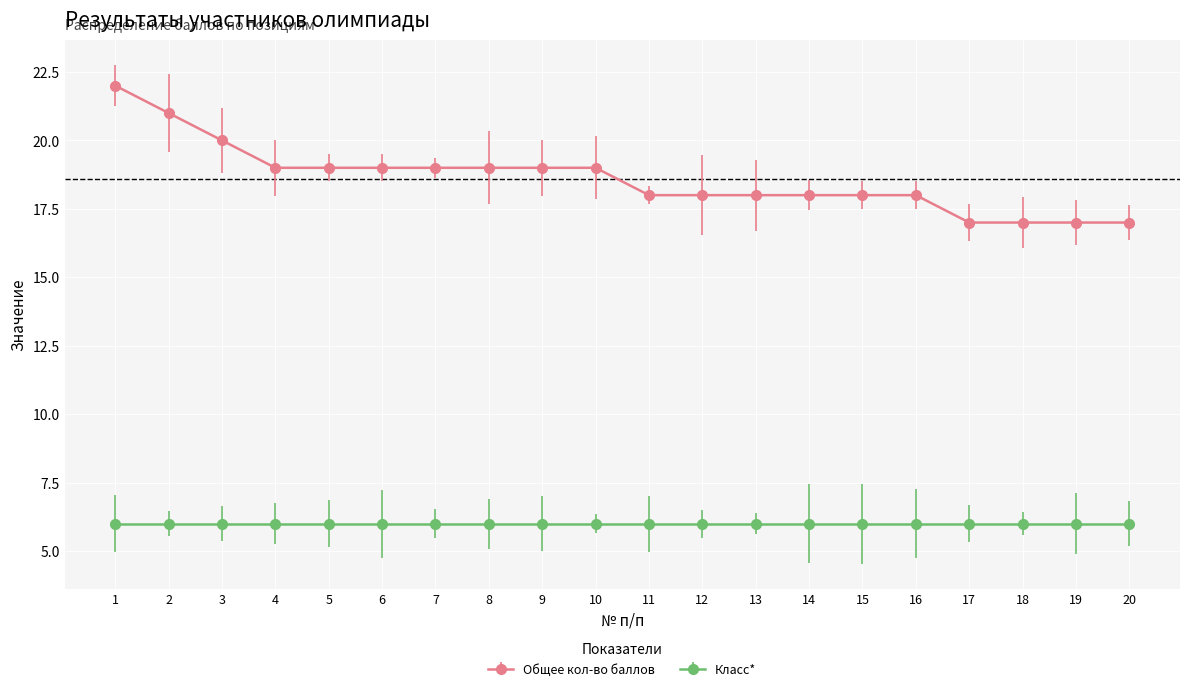

What is the average value of the Класс* series?

6